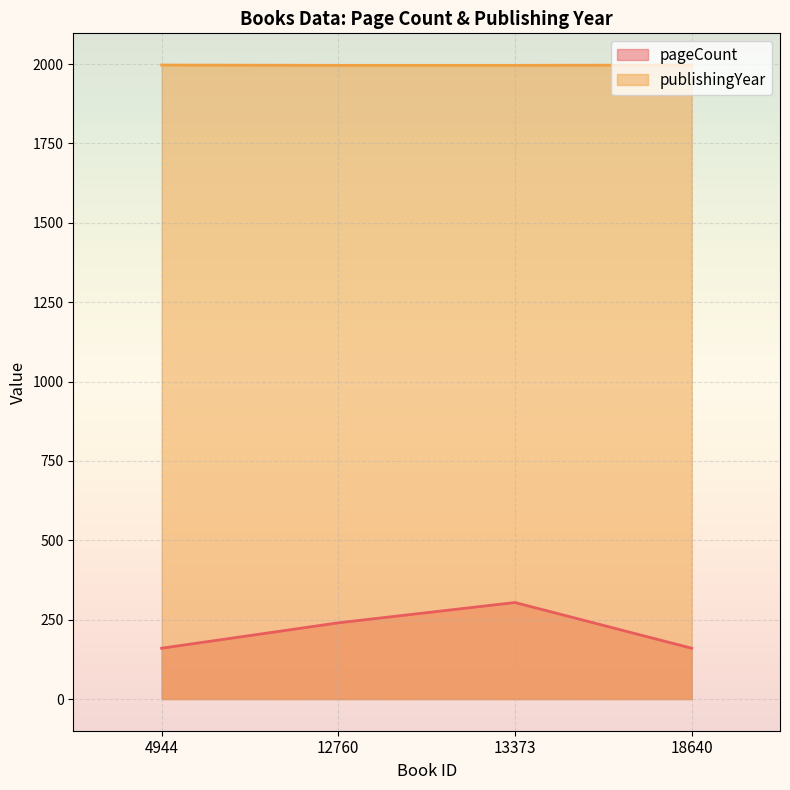

Which category has the lowest value across all series?

4944